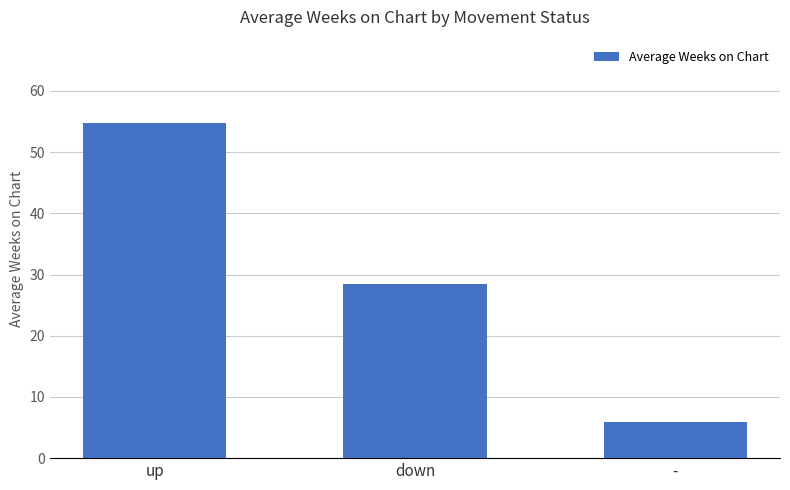

Read the value at -.

5.9